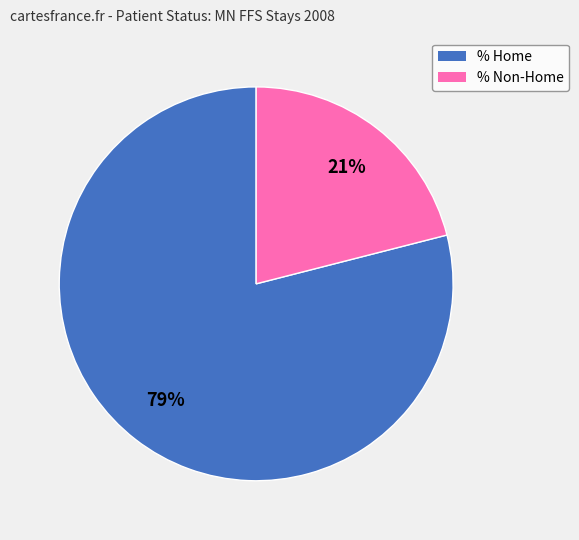

To the nearest percent, what is the difference between the largest and smallest slice percentages?

58%